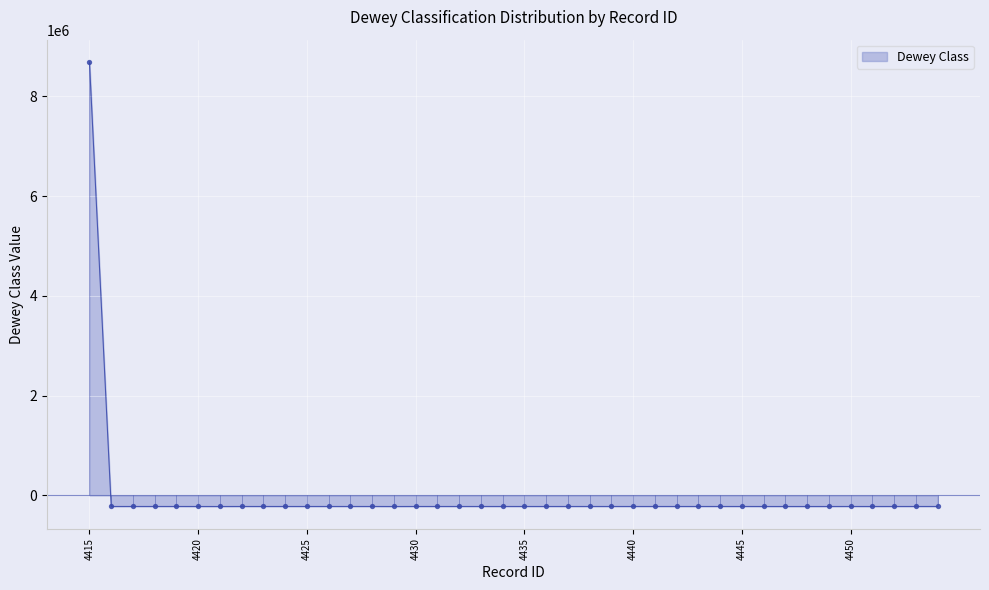

What is the change in value from 4430 to 4452?

-0.9